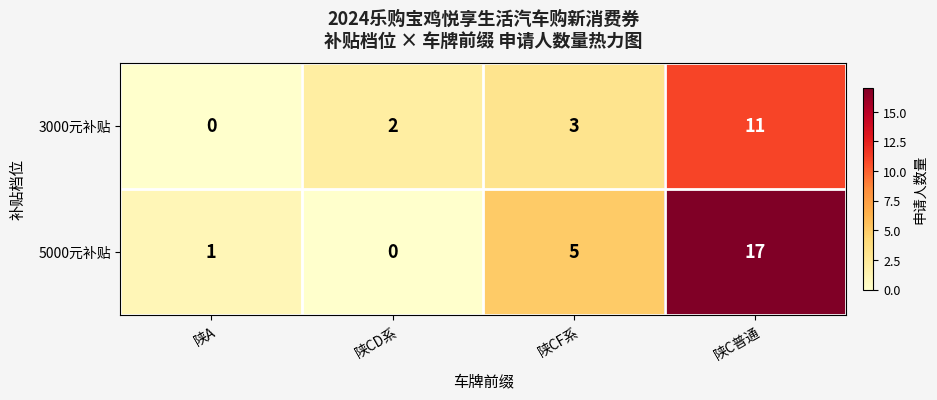

What is the difference between the maximum and minimum values in the 3000元补贴 series?

11